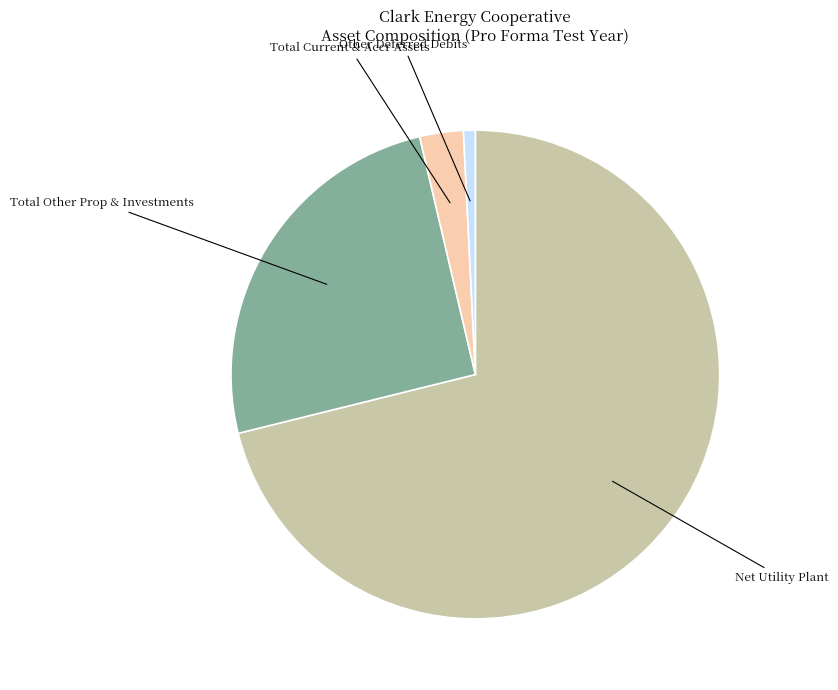

Approximately how many times larger is the value at Total Other Prop & Investments compared to Net Utility Plant?

0.4